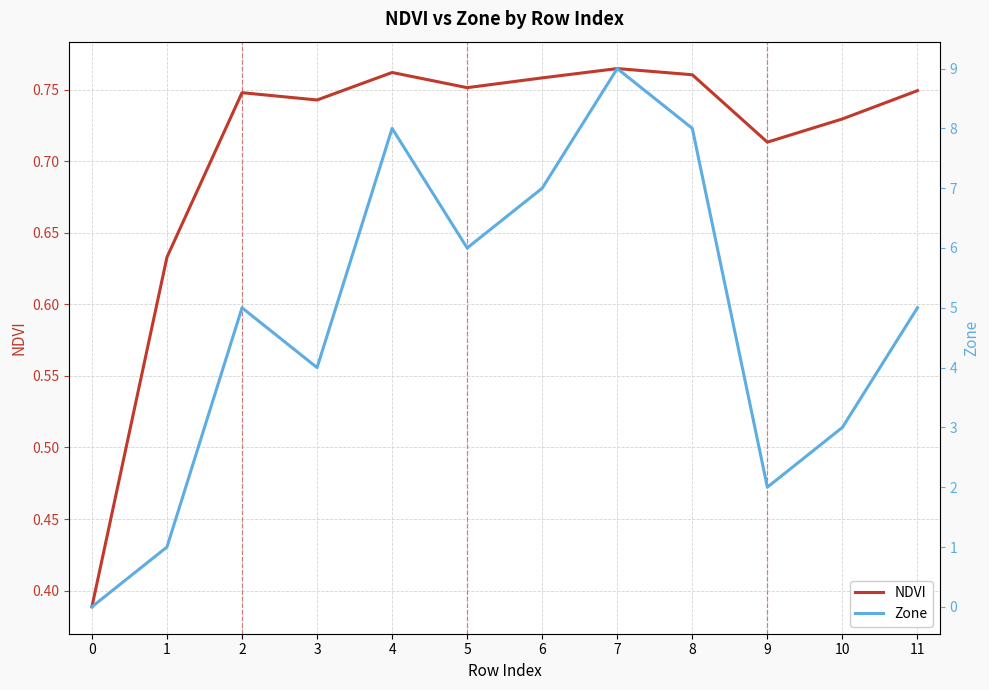

What are all the series names shown in the legend?

NDVI, Zone